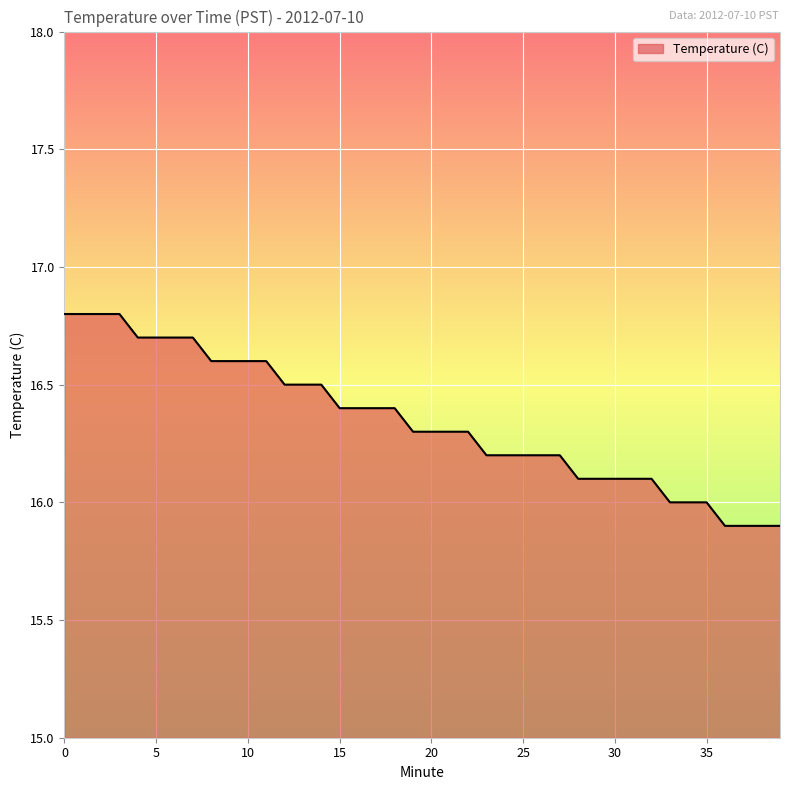

What is the difference between the maximum and minimum values?

0.9